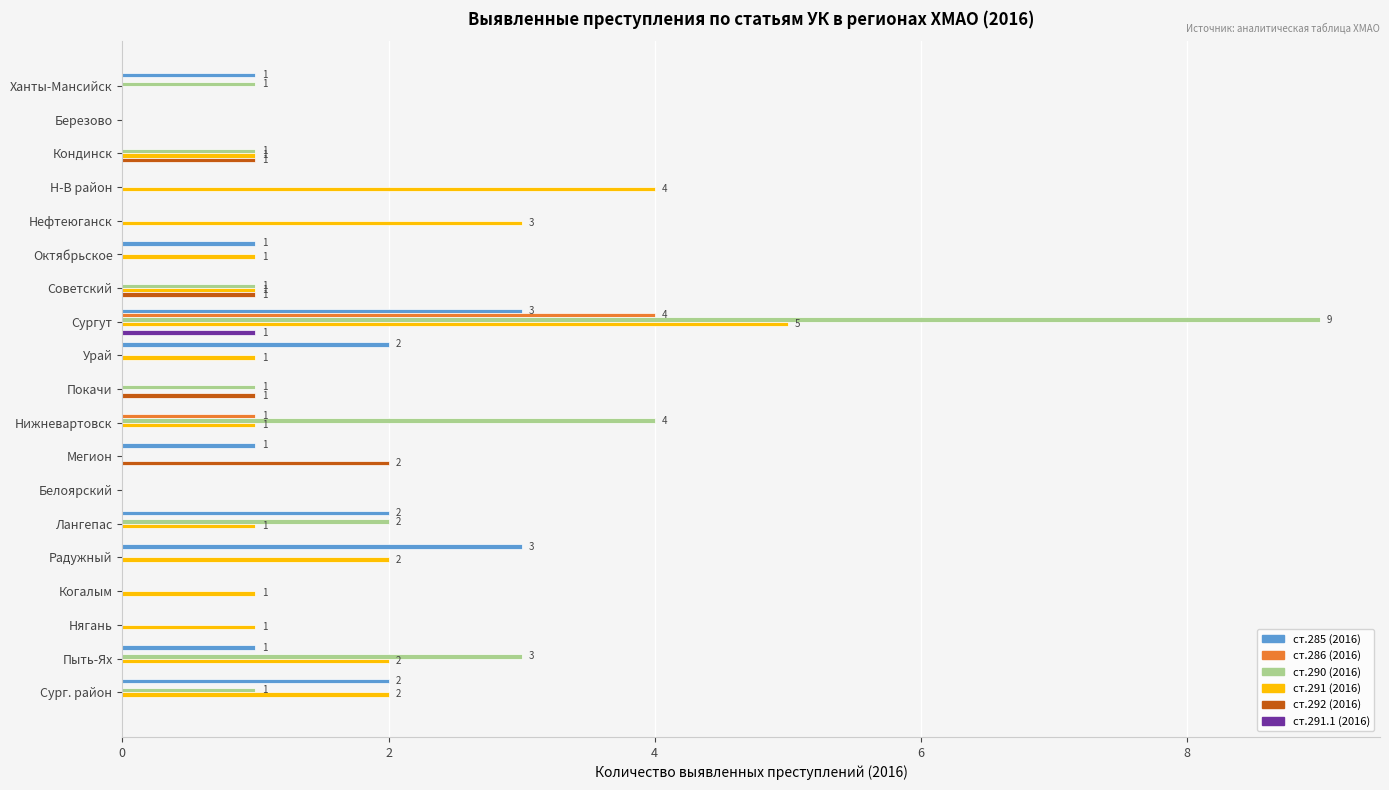

At which category is the sum across all series the highest?

Сургут